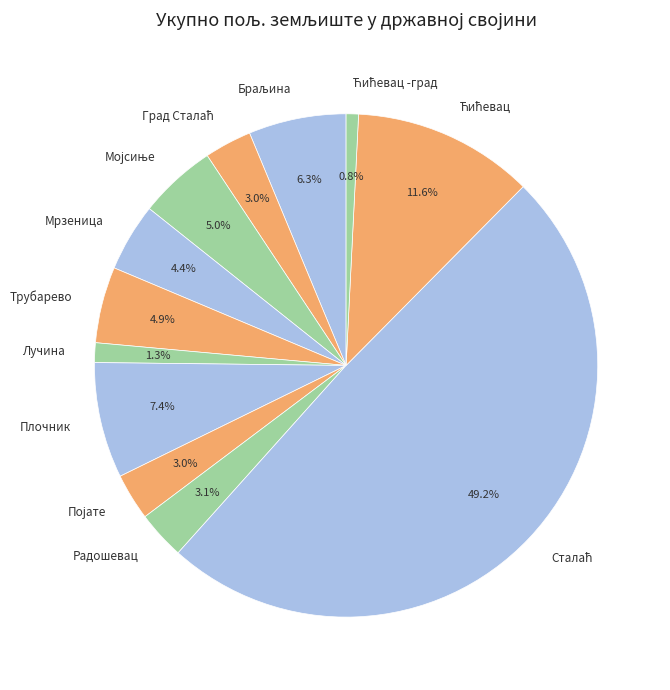

To the nearest percent, what is the difference between the largest and smallest slice percentages?

48%